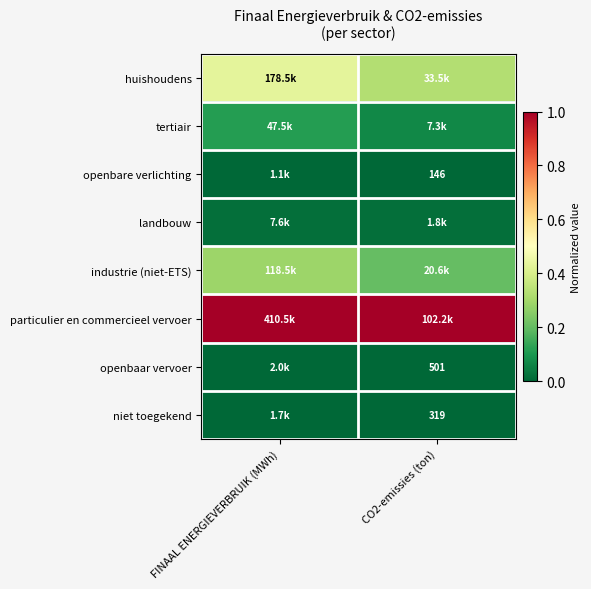

Which series has the largest total across all categories?

particulier en commercieel vervoer